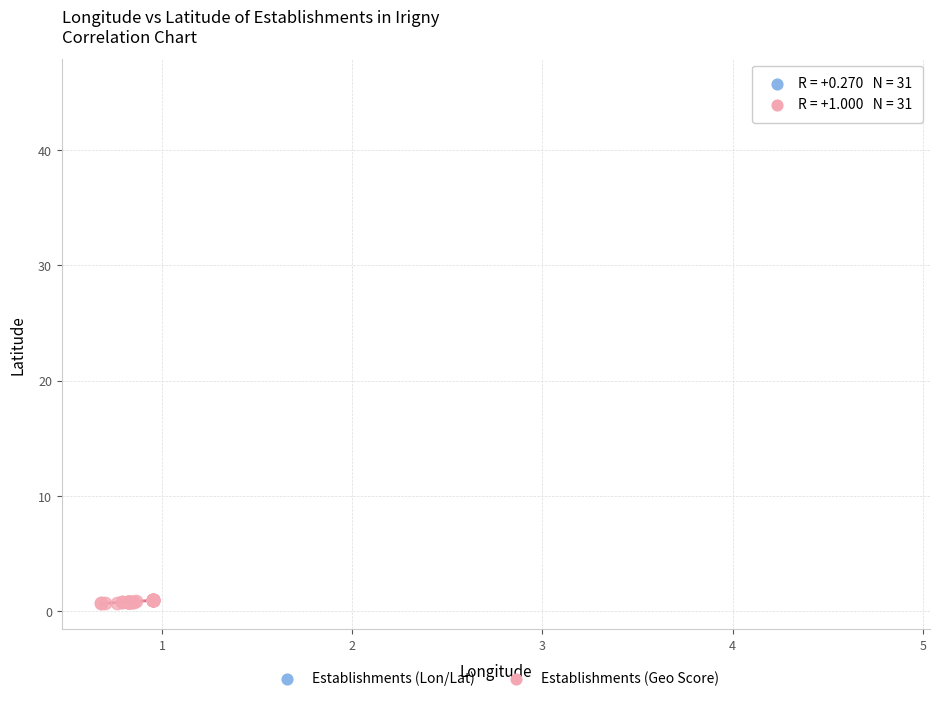

Which series contains the lowest Y value?

Establishments (Geo Score)